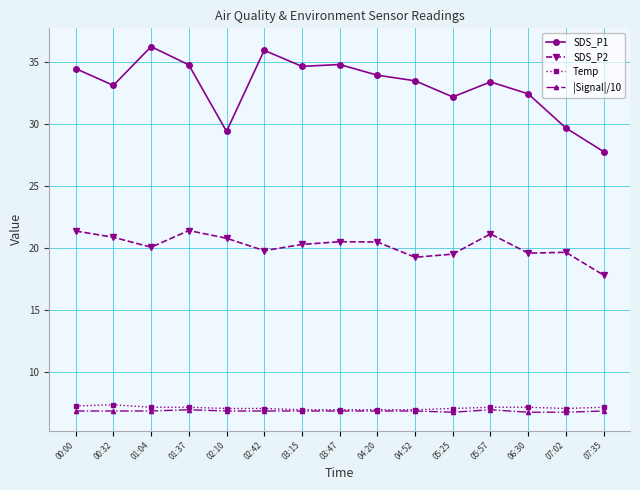

What is the label of the 4th point from the left?

01:37